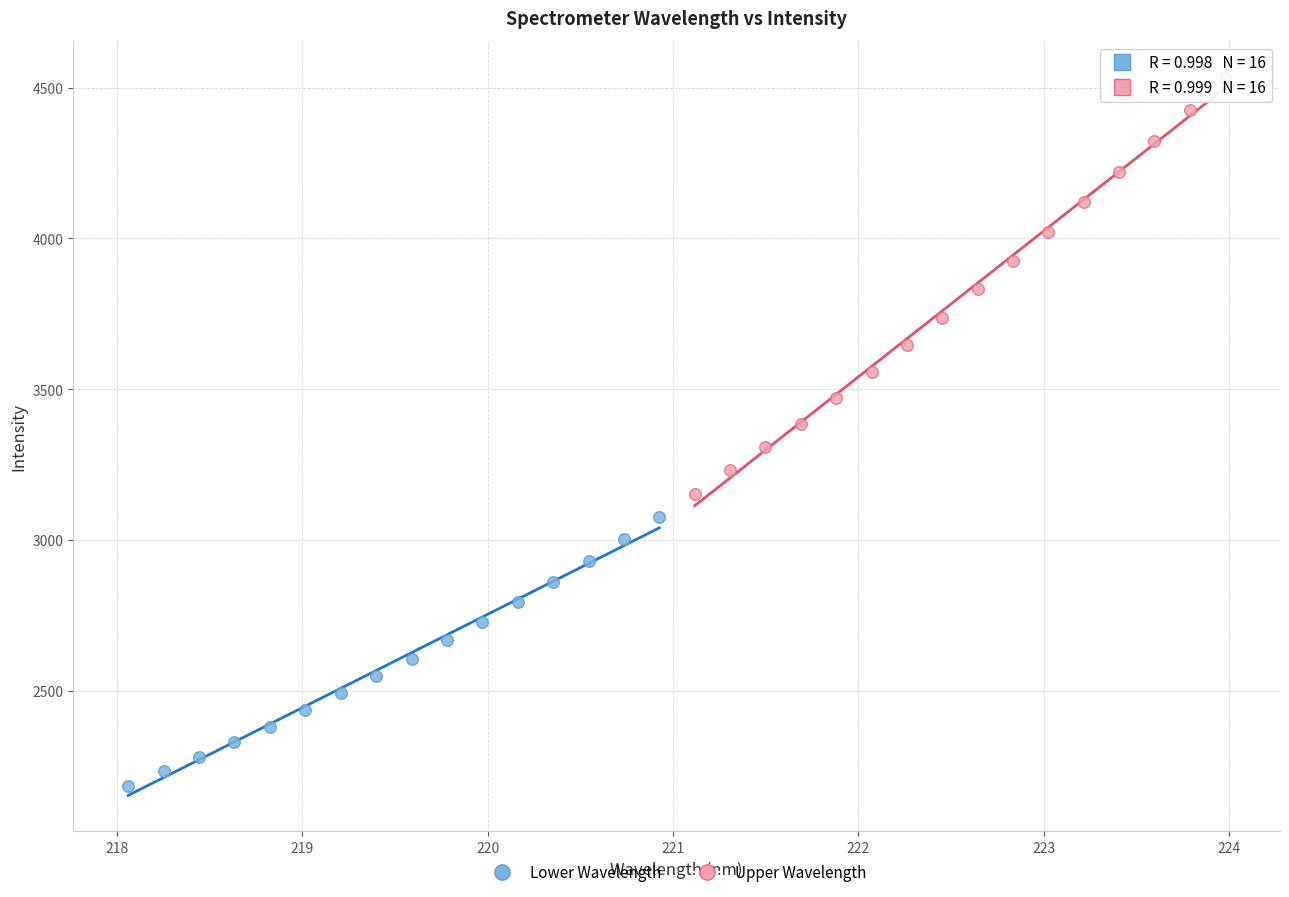

What are all the series names shown in the legend?

Lower Wavelength, Upper Wavelength